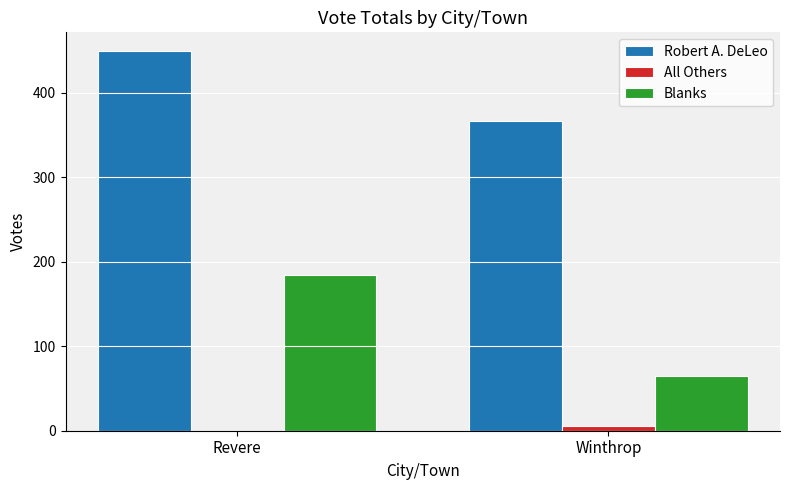

At which category is the sum across all series the highest?

Revere